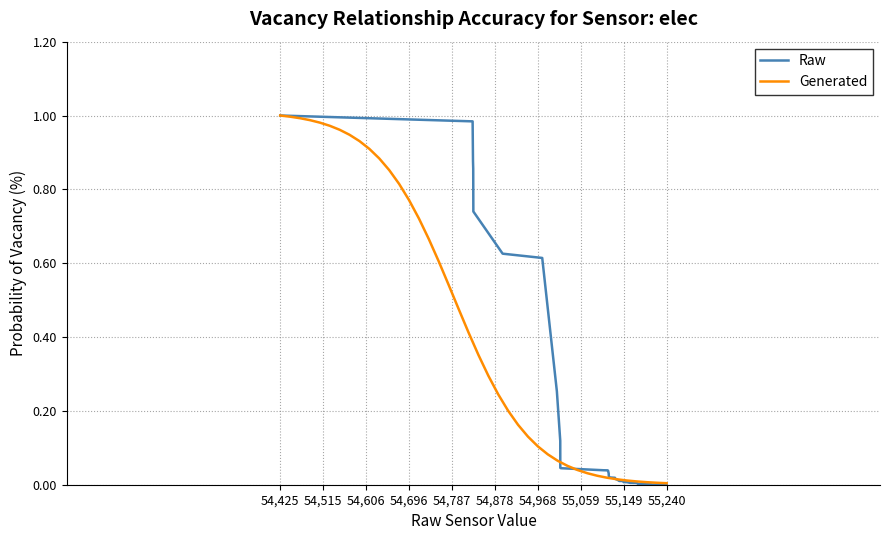

Reading left to right, transcribe all the data shown in this chart.

Raw: 1.0	1.0	0.9	0.9	0.7	0.6	0.6	0.3	0.1	0.0	0.0	0.0	0.0	0.0	0.0	0.0	0.0	0.0	0.0	0.0	0.0	0.0	0.0	0.0	0.0	0.0	0.0	0.0	0.0	0.0	0.0	0.0	0.0	0.0	0.0	0.0	0.0	0.0	0.0	0.0
Generated: 1.0	1.0	1.0	1.0	1.0	1.0	1.0	0.9	0.9	0.9	0.9	0.9	0.8	0.8	0.7	0.7	0.6	0.5	0.5	0.4	0.4	0.3	0.2	0.2	0.2	0.1	0.1	0.1	0.1	0.1	0.0	0.0	0.0	0.0	0.0	0.0	0.0	0.0	0.0	0.0